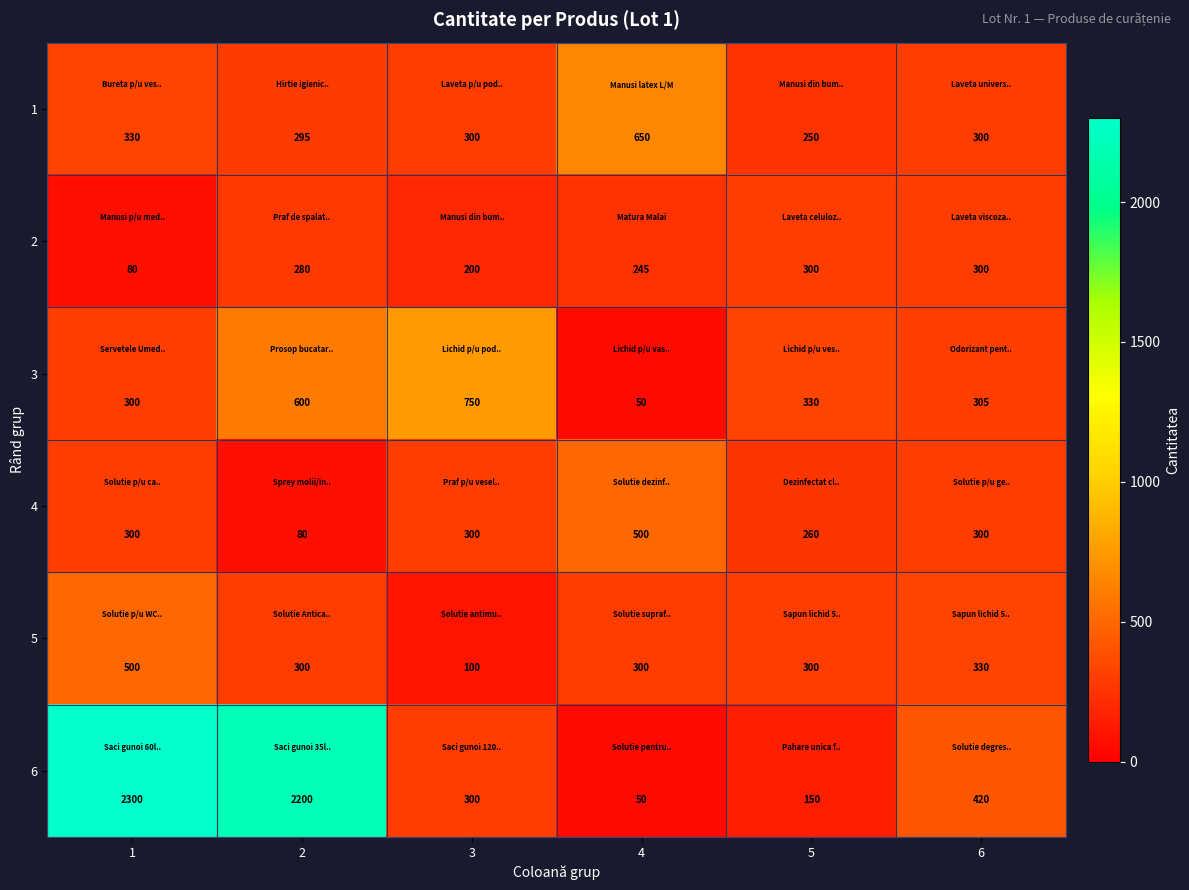

Between 4 and 5, which series saw the biggest shift?

1